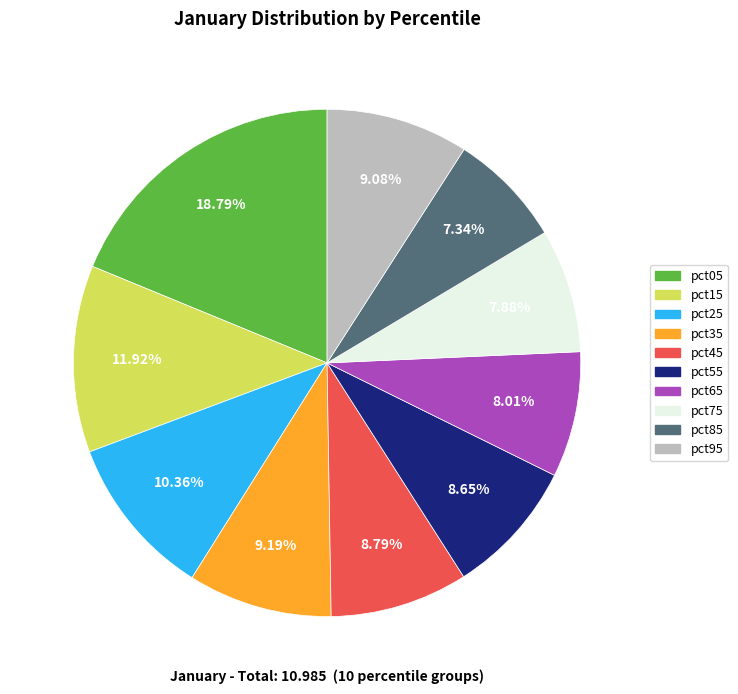

Which has a higher value, pct95 or pct65?

pct95